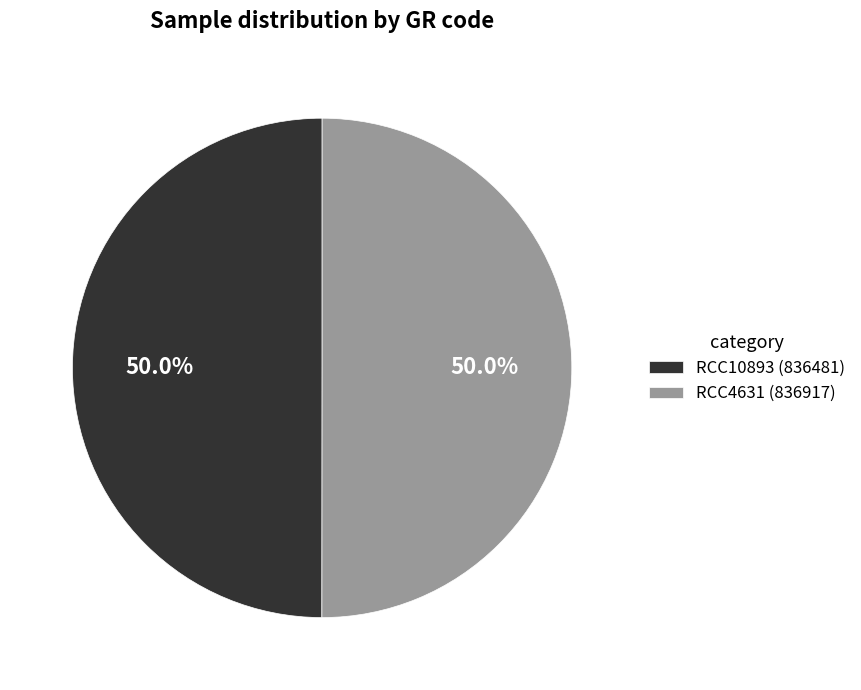

What is the ratio of the value at RCC4631 (836917) to the value at RCC10893 (836481)?

1.0